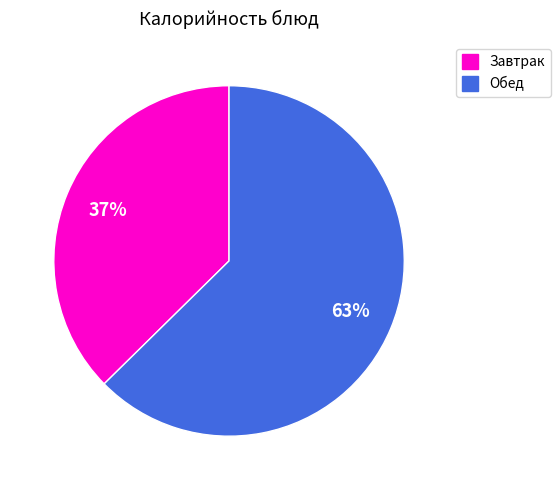

Does any single category account for the majority?

Yes